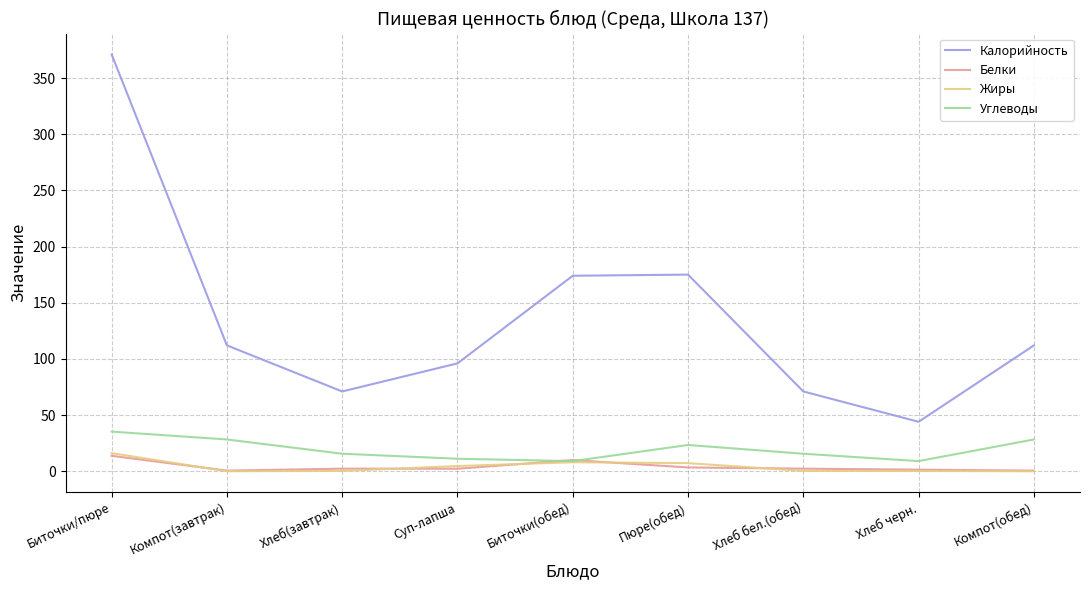

Is this an area chart (filled region under the line)?

No